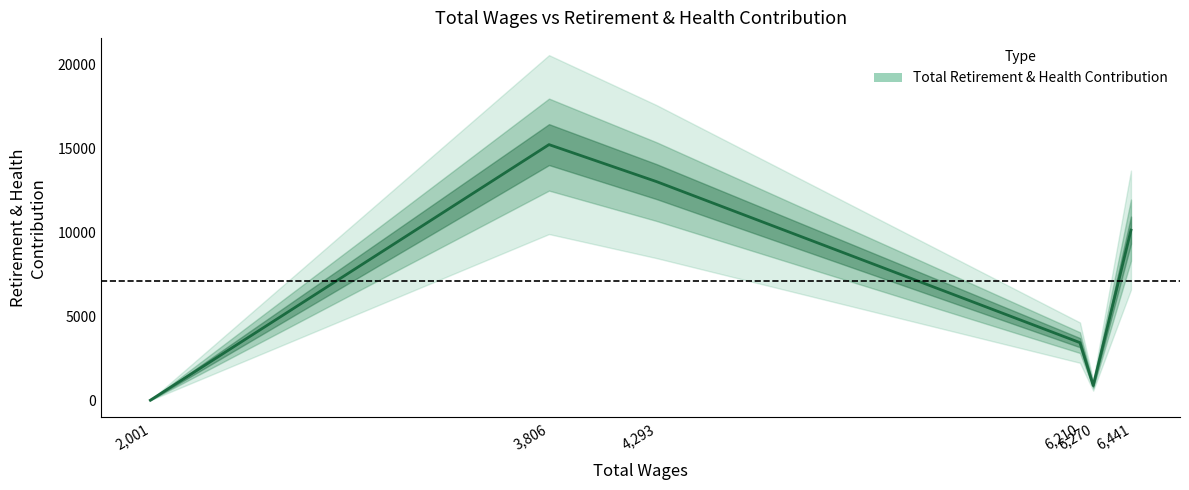

True or false: there are more than 1 points higher than both neighbors.

False